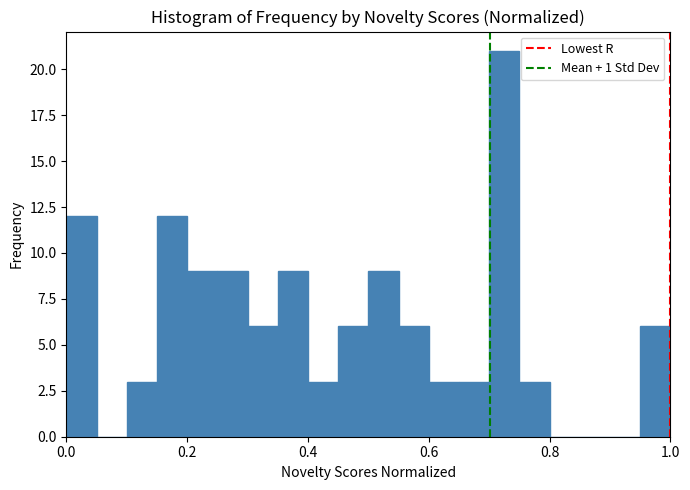

Around what value on the x-axis is the tallest bar? Give the approximate position of its centre, as read against the axis.

0.72